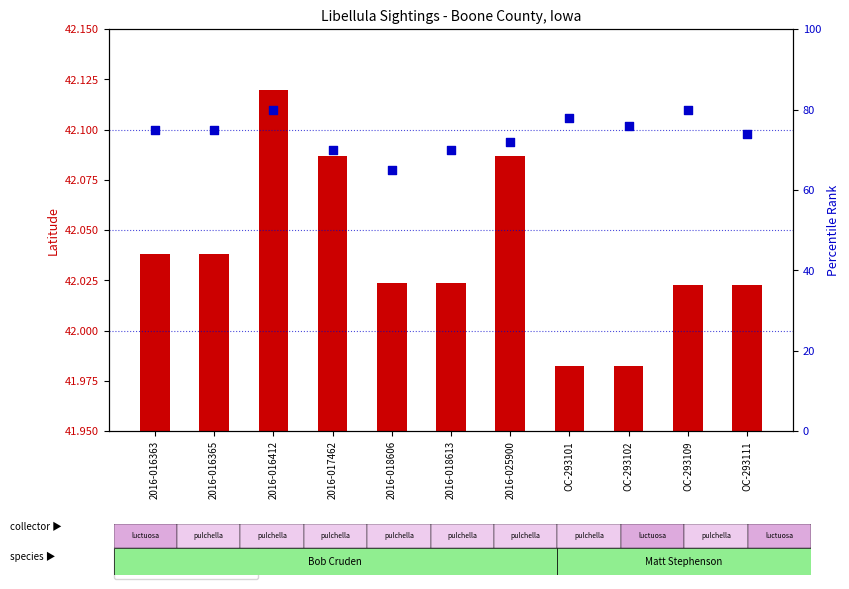

Is the value of count rank within locale at 2016-025900 greater than the value of latitude at 2016-025900?

Yes